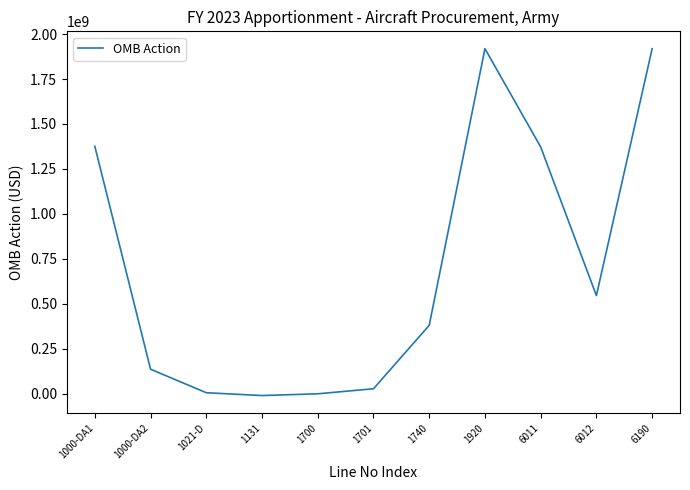

What is the change in value from 1021-D to 1700?

-5916319